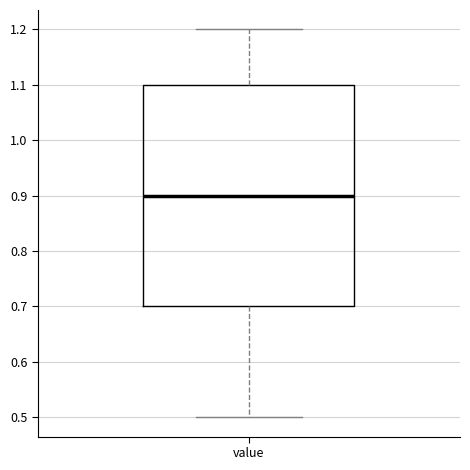

Transcribe this box plot: give where the median line is, the range the box spans, and where the two whiskers end, as read against the y-axis. The values are not printed on the chart, so give them approximately, as read against the axis.

median 0.9, box 0.7 to 1.1, whiskers 0.5 to 1.2